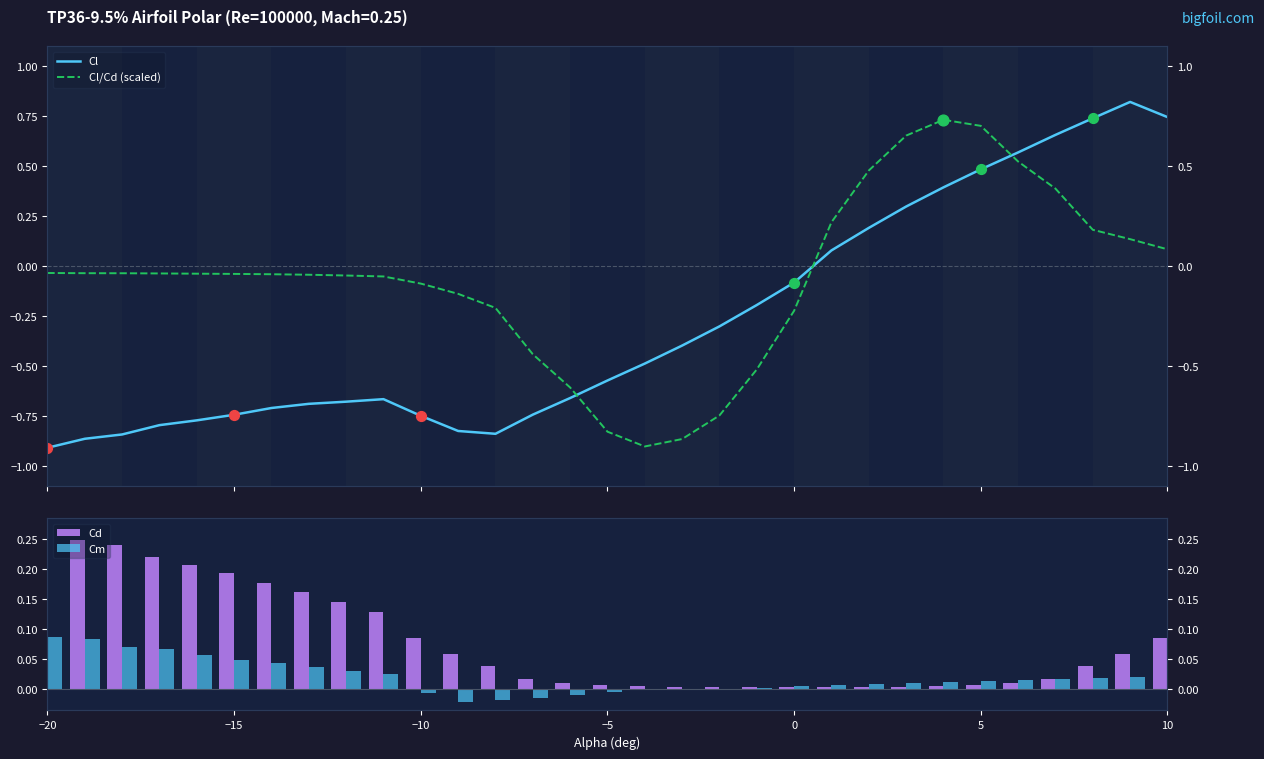

Which series has the largest Y range (max minus min)?

Cl